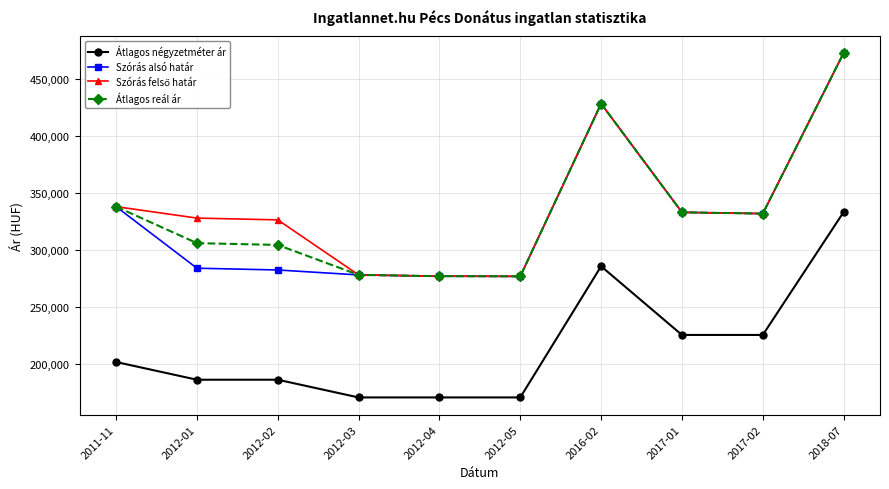

True or false: Átlagos négyzetméter ár and Átlagos reál ár cross at least once.

False